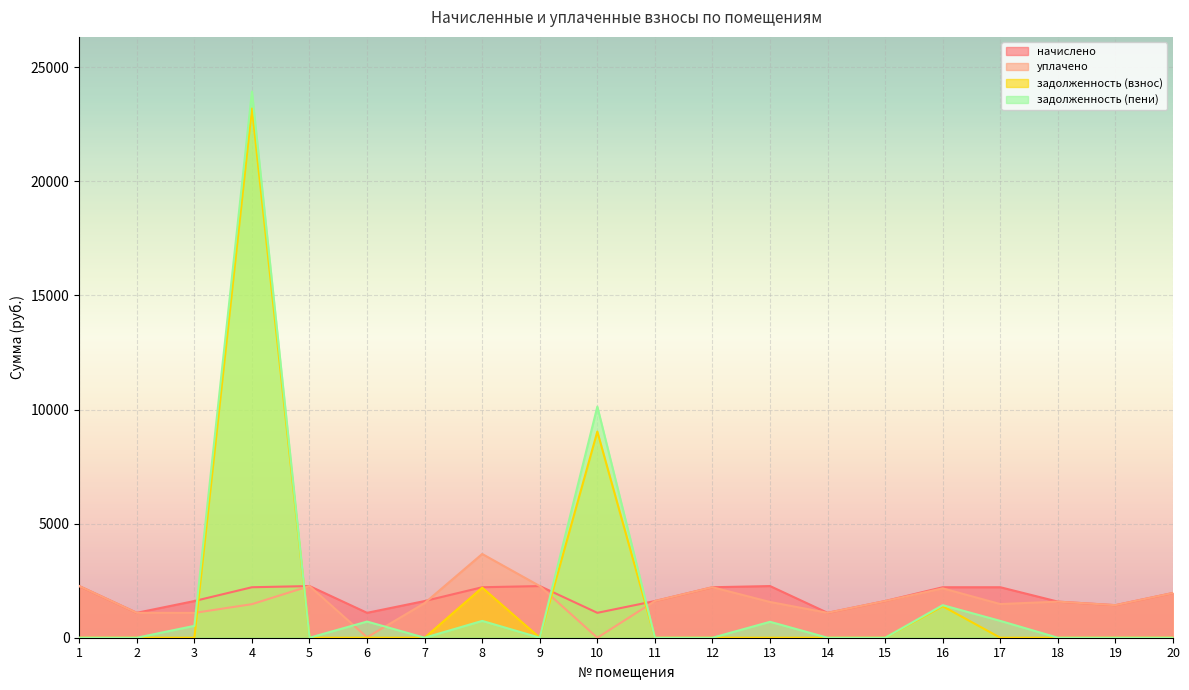

Read the начислено value at 8.

2212.2